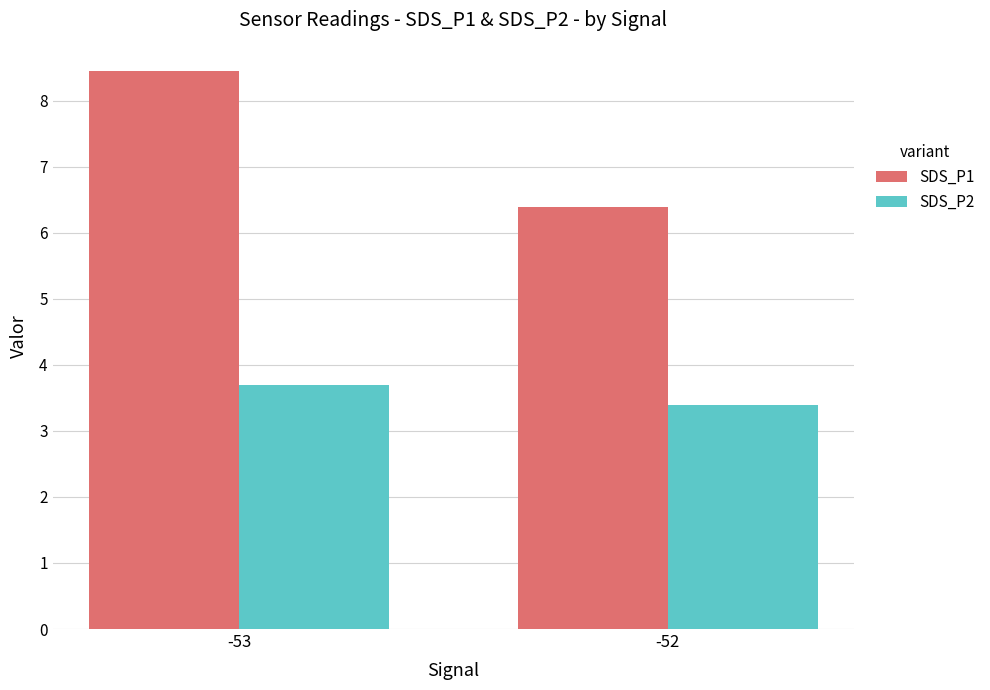

Is it true that SDS_P1 equals 14.1 at -53?

False